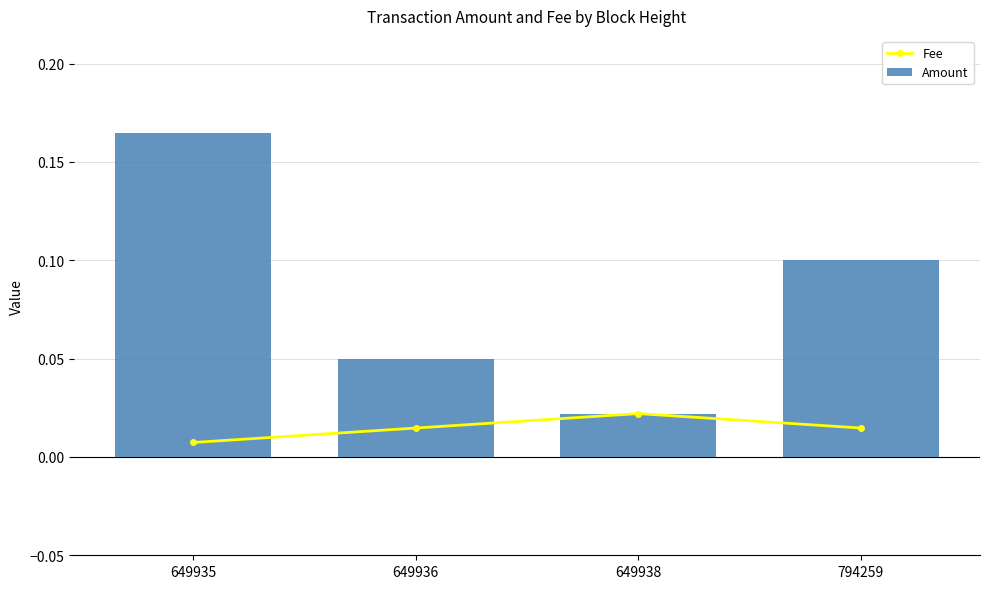

Rank the series by their maximum value, from lowest to highest.

Fee, Amount